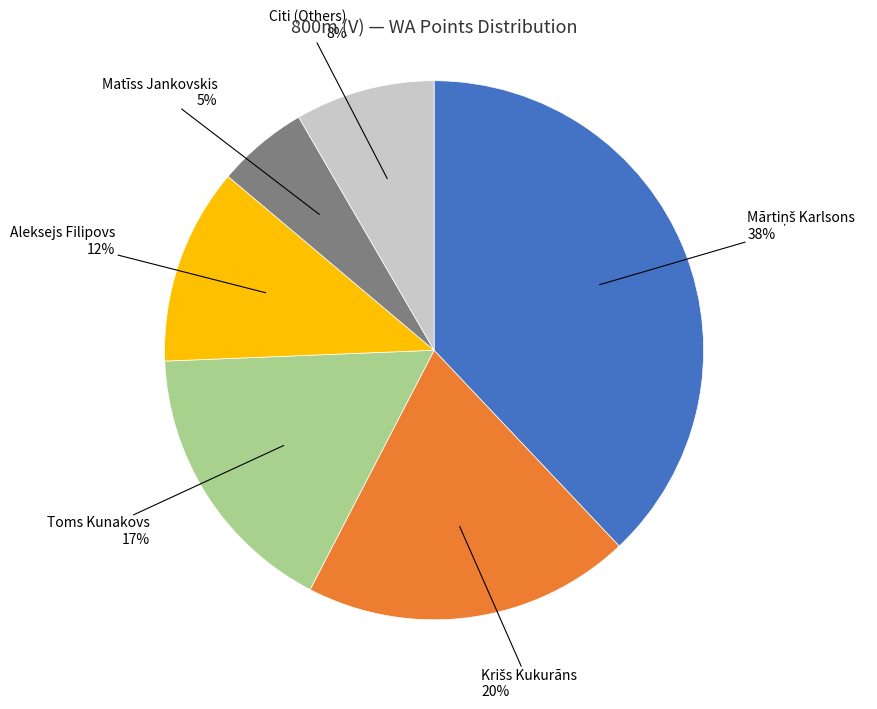

To the nearest percent, what is the average slice percentage?

17%